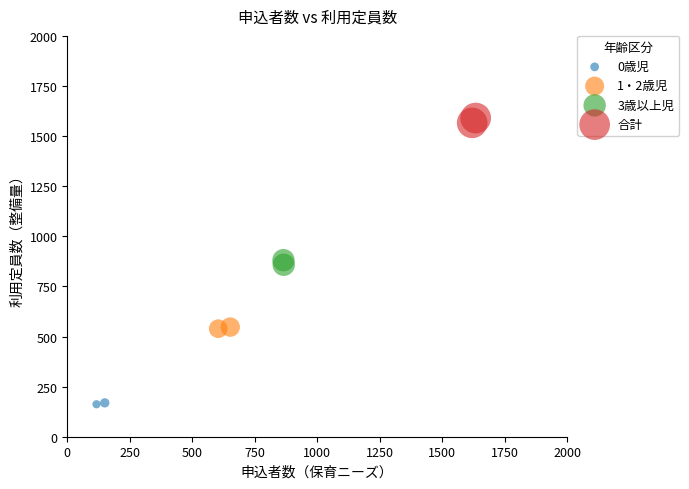

Which series reaches the maximum Y coordinate?

合計